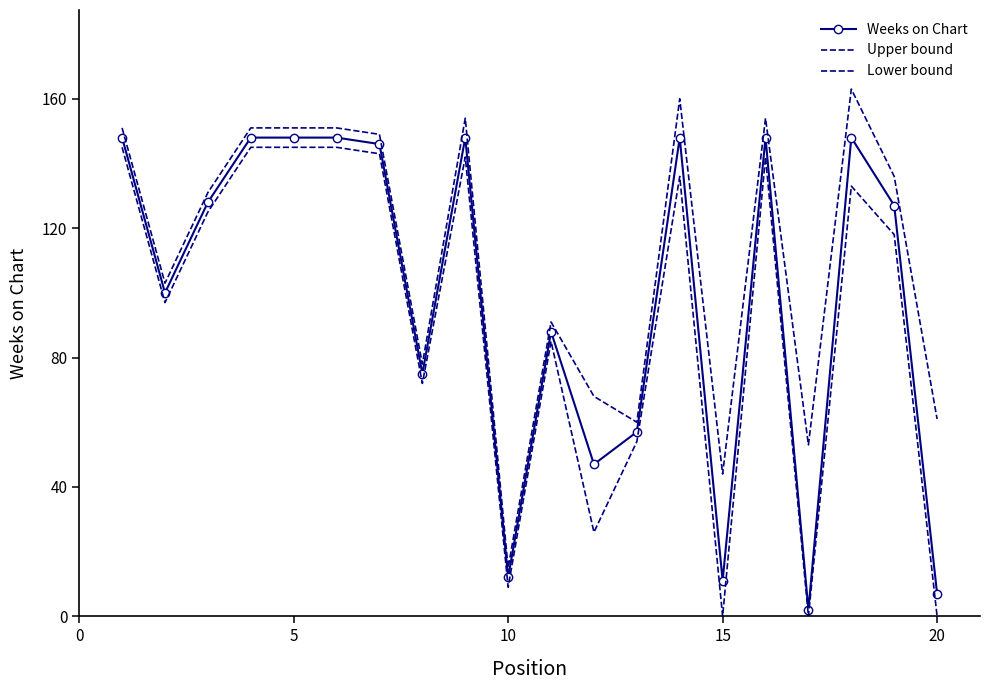

What is the difference between the second highest and minimum values in the Upper bound series?

145